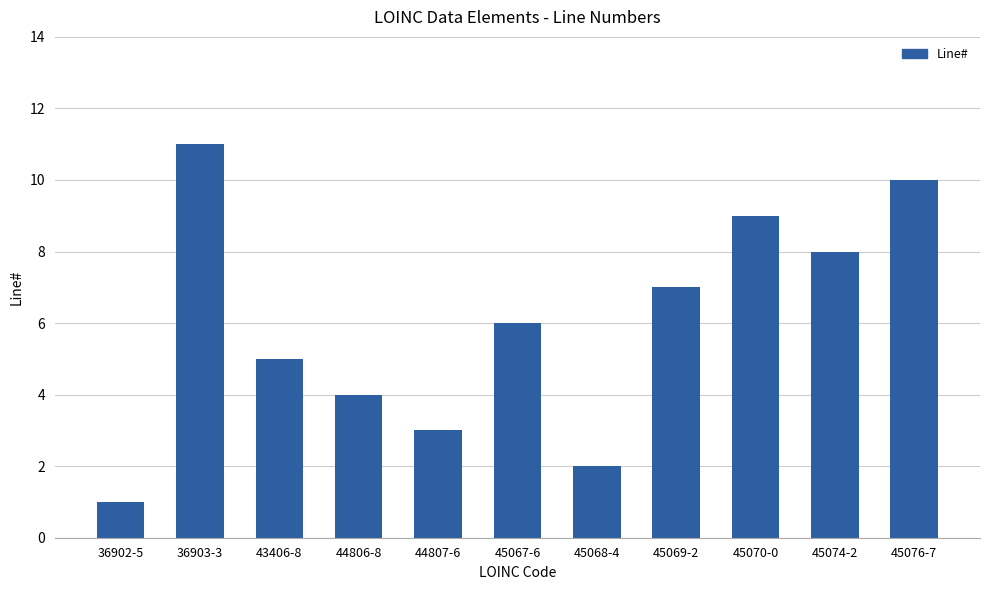

What is the value of the 5th bar from the left?

3